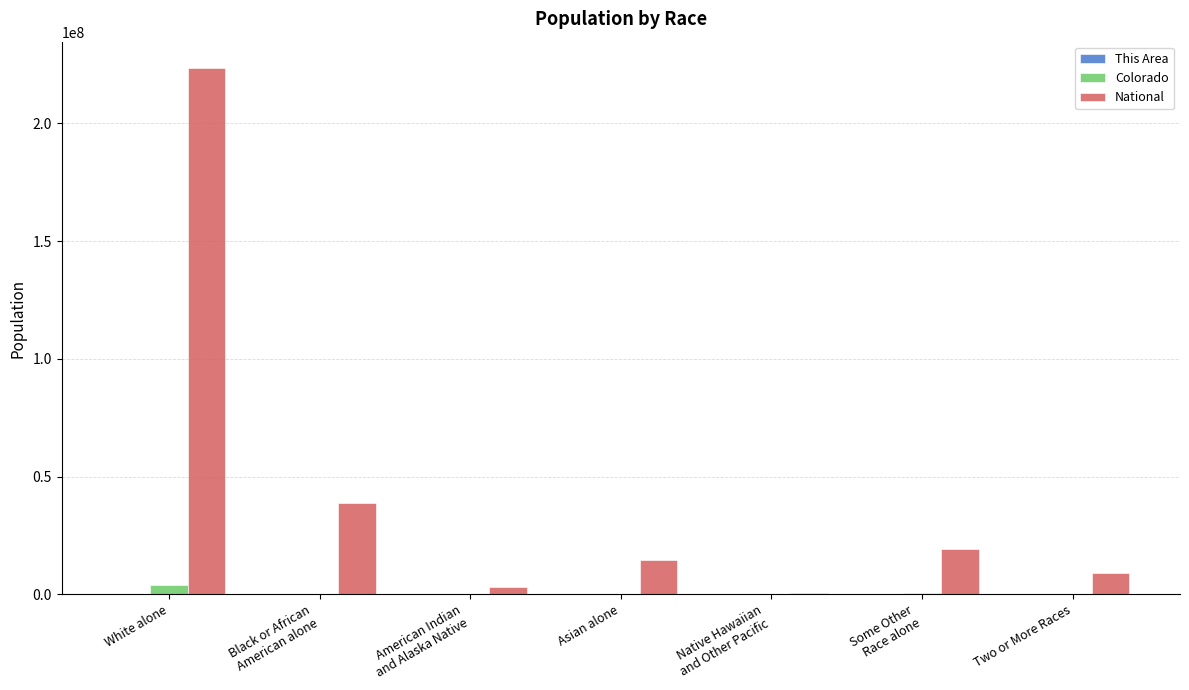

At which category is the sum across all series the highest?

White alone